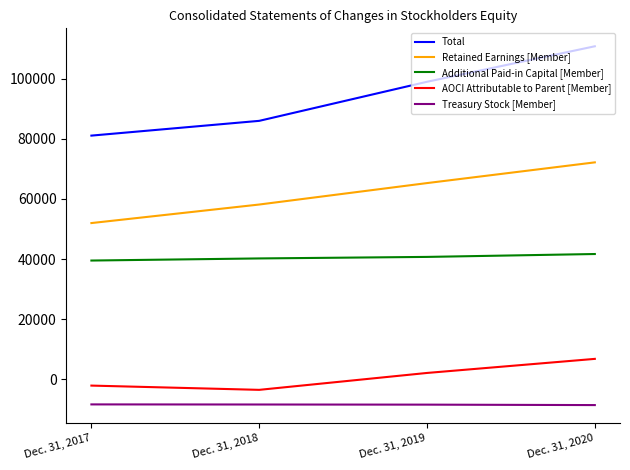

The value of AOCI Attributable to Parent [Member] at Dec. 31, 2019 is 2142. True or false?

True